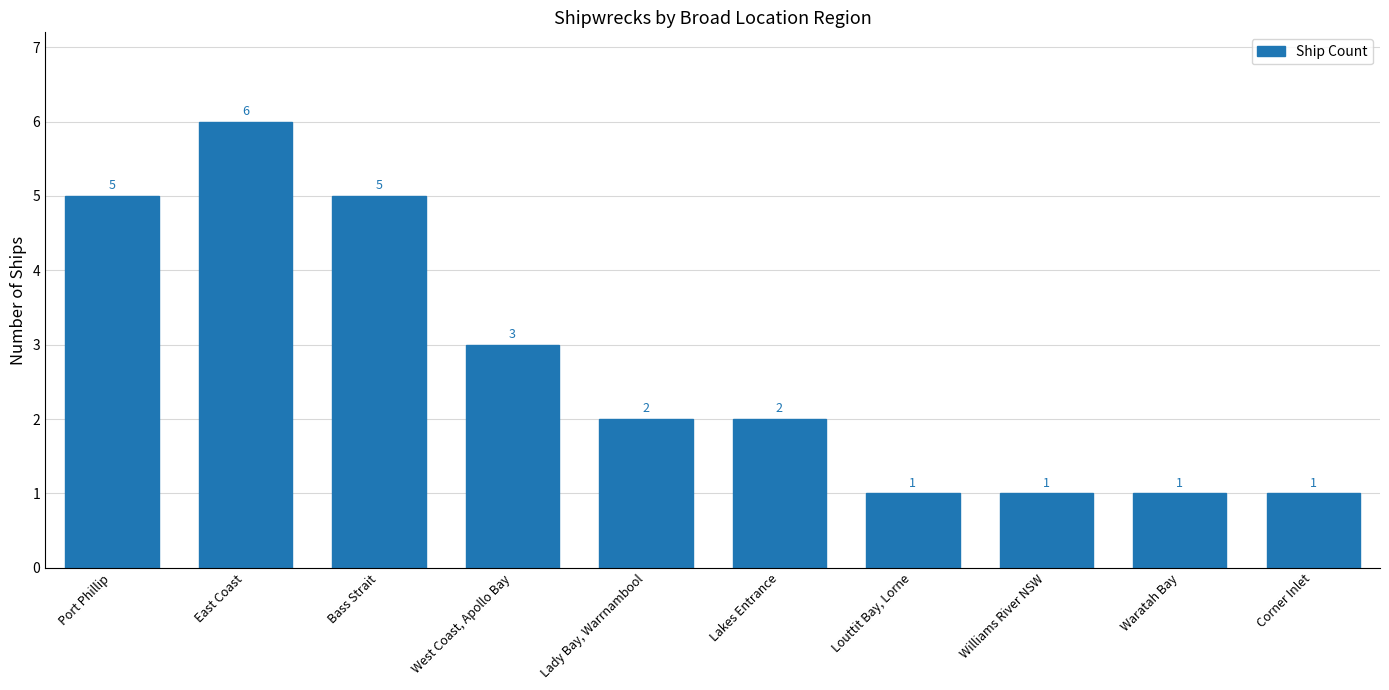

How many series are shown in this chart?

1